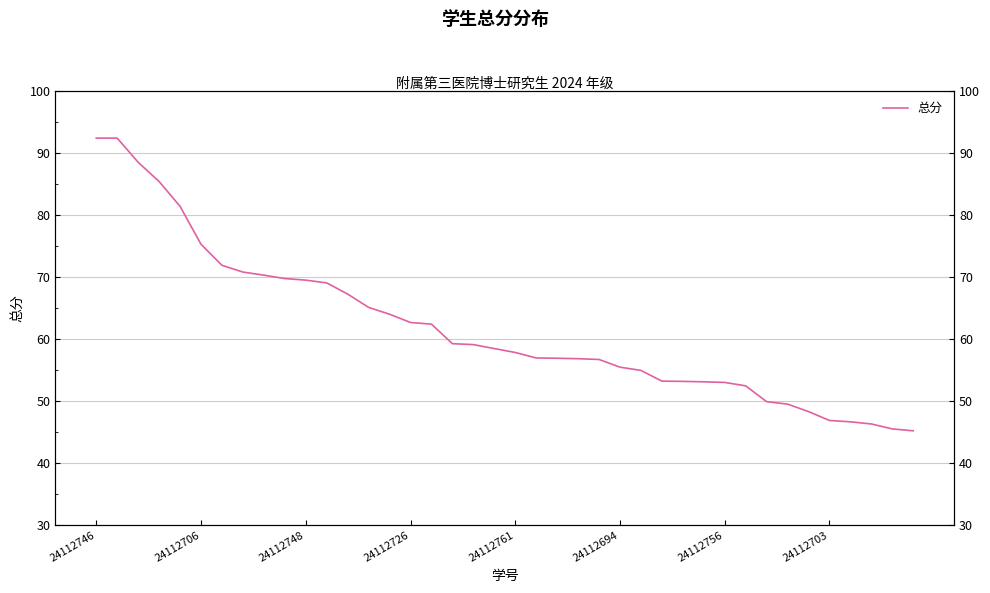

At which label does the data first exceed 58?

24112746